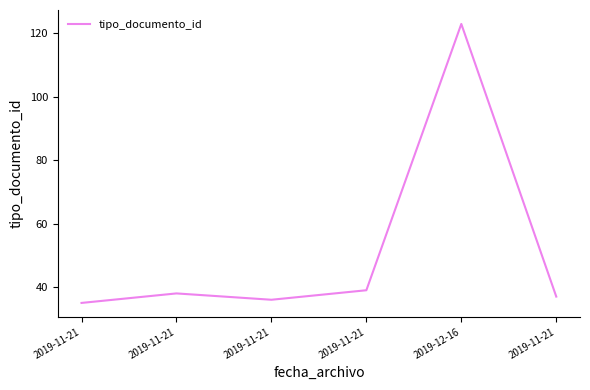

True or false: the data shows 36 at 2019-11-21.

True